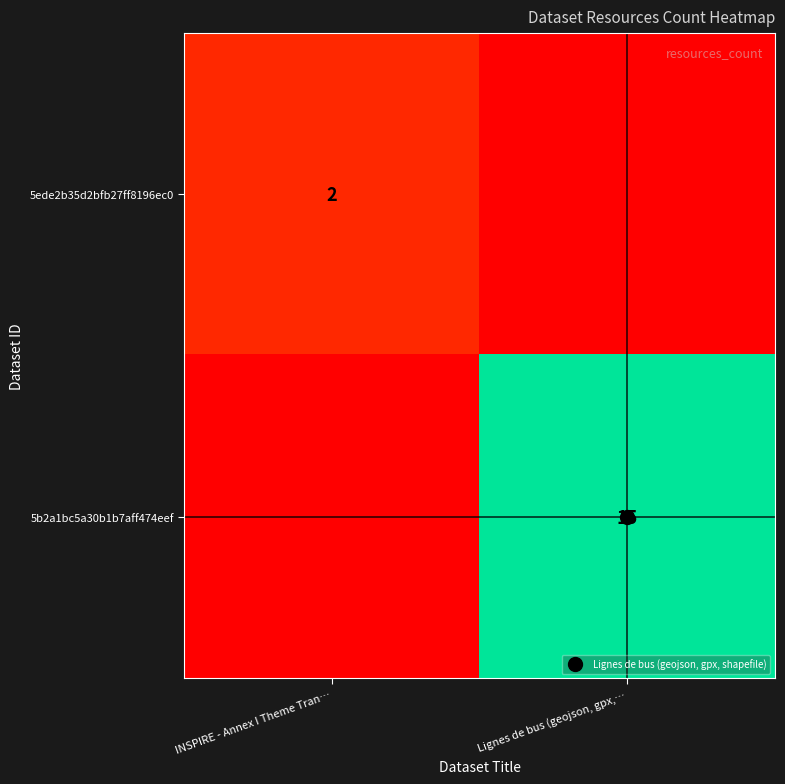

The 5ede2b35d2bfb27ff8196ec0 series shows 3 at INSPIRE - Annex I Theme Tran…. True or false?

False